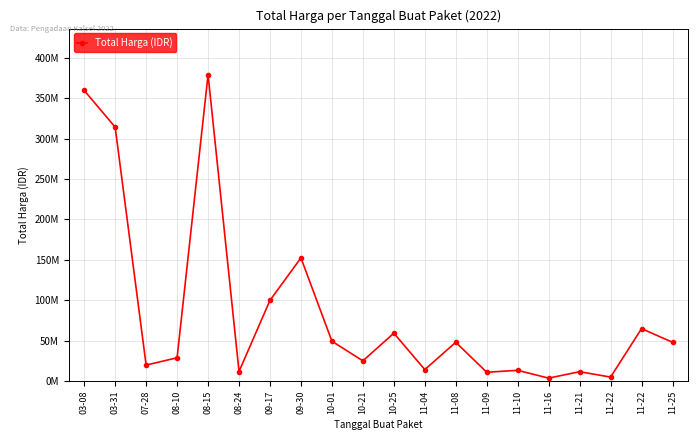

Is it true that the value at 11-25 is 48140000?

True